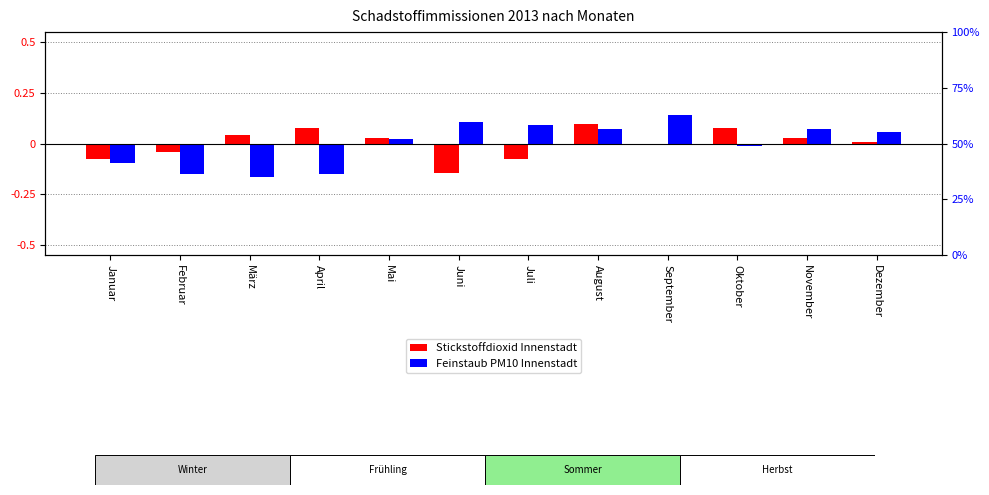

What is the difference between the Stickstoffdioxid Innenstadt values at Dezember and August?

0.1